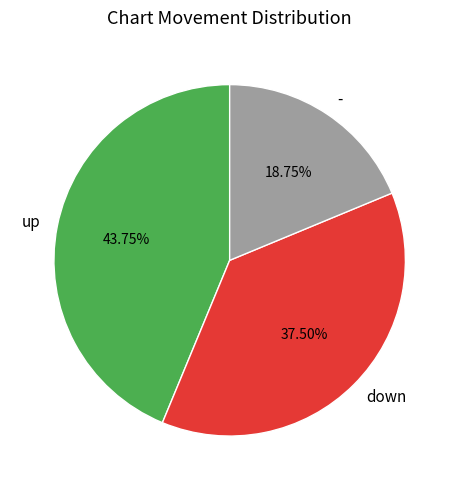

Is it true that down is 32% of the pie?

False